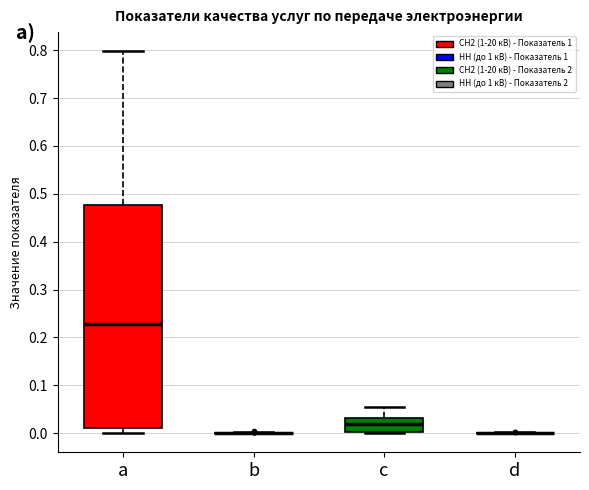

Reading left to right, read every box against the y-axis: the position of its median line, the range the box covers, and the ends of its whiskers. The values are not printed on the chart, so give them approximately, as read against the axis.

a: median 0.23, box 0.01 to 0.48, whiskers 0.00 to 0.80
b: box collapsed to a line at 0.00, whiskers 0.00 to 0.00
c: median 0.02, box 0.00 to 0.03, whiskers 0.00 to 0.06
d: box collapsed to a line at 0.00, whiskers 0.00 to 0.00